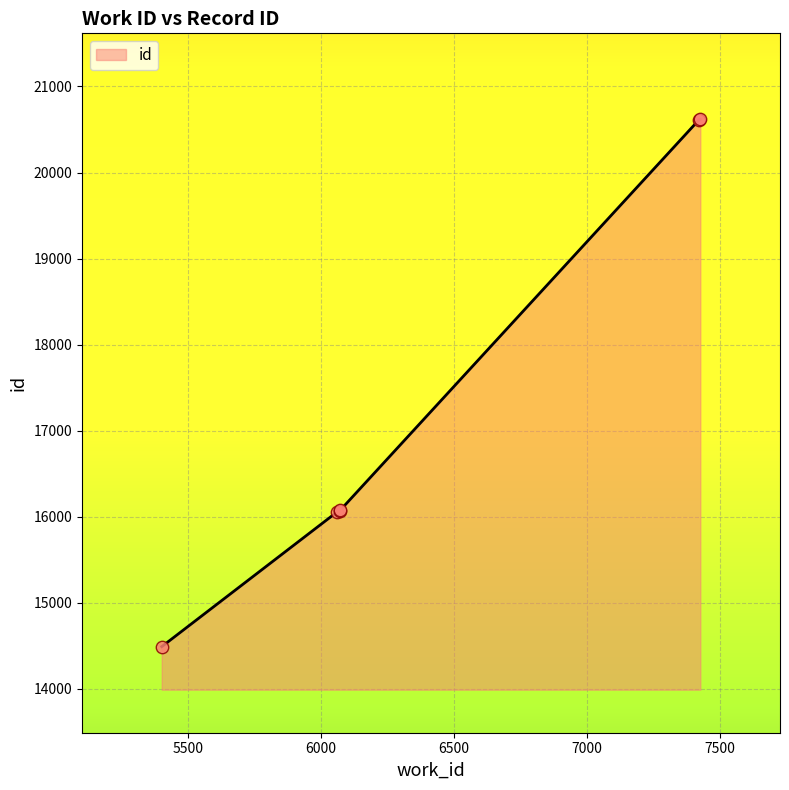

What is the change in value from 6071 to 7422?

+4539